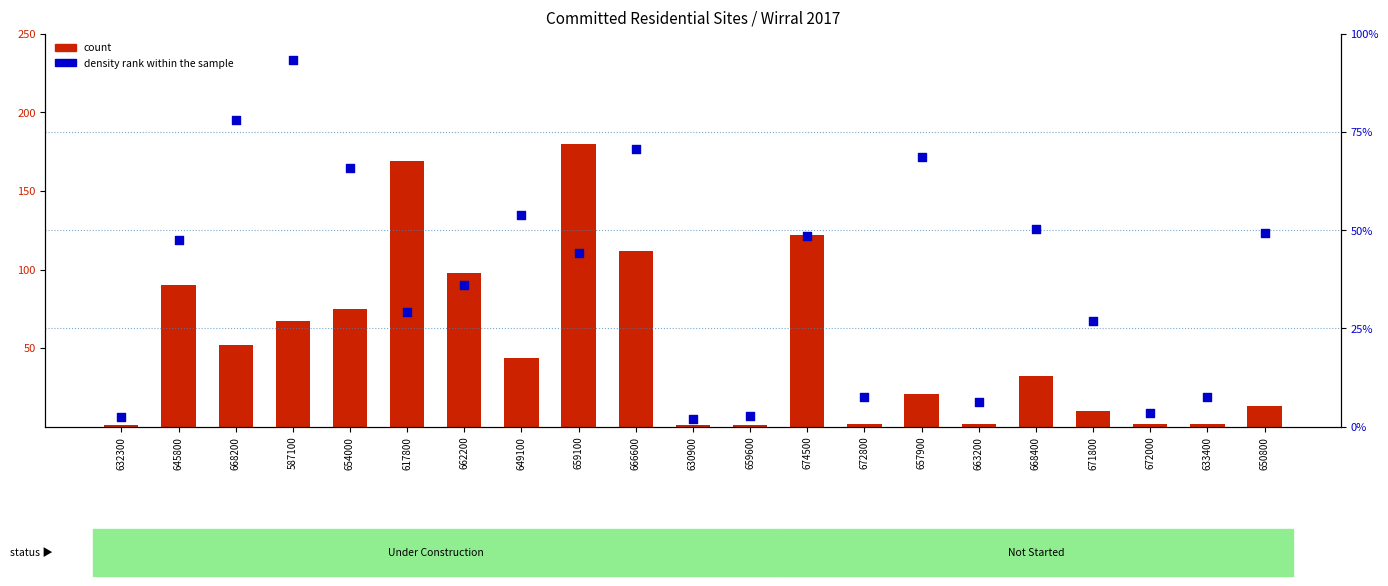

At how many categories does at least one series exceed 119?

3